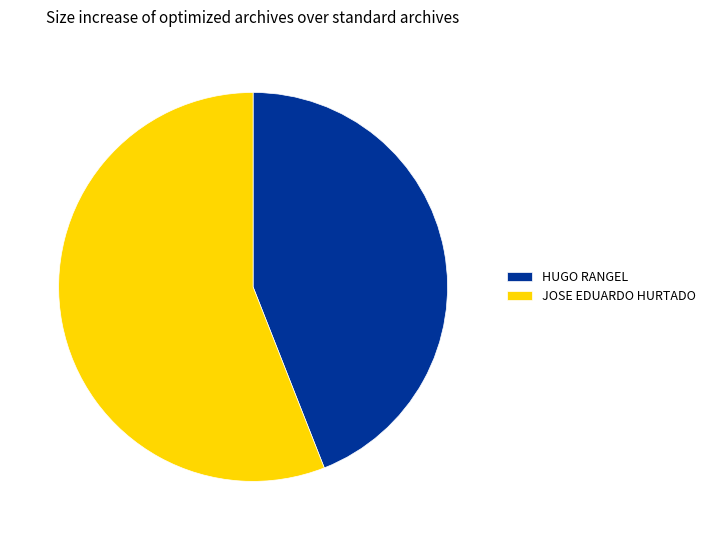

True or false: JOSE EDUARDO HURTADO accounts for 56% of the total.

True